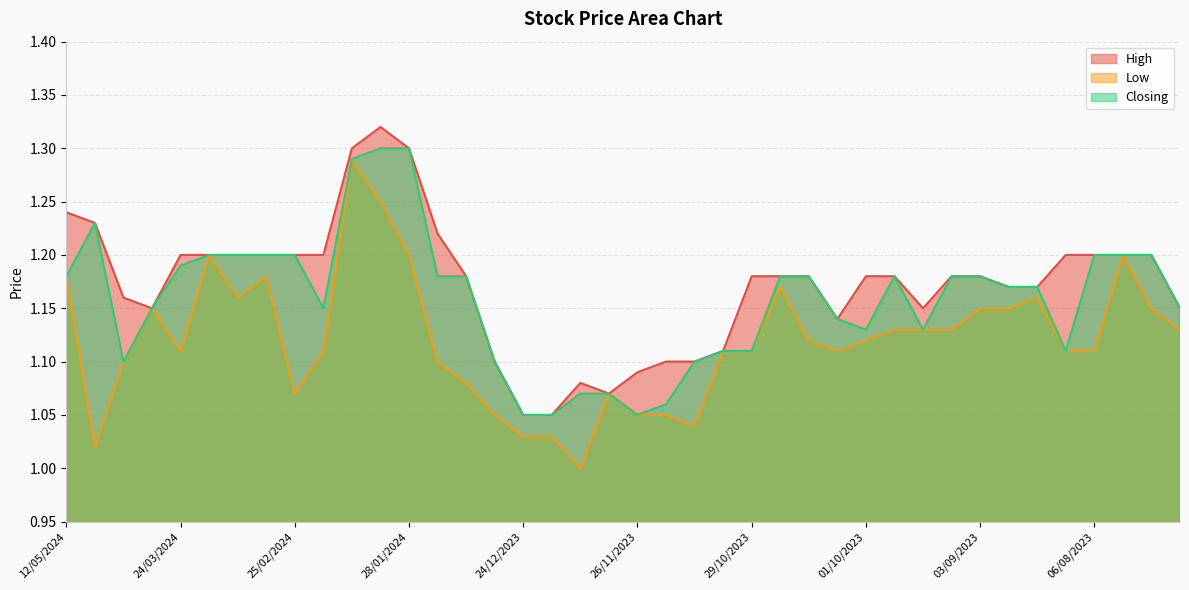

Which series has the largest total across all categories?

High